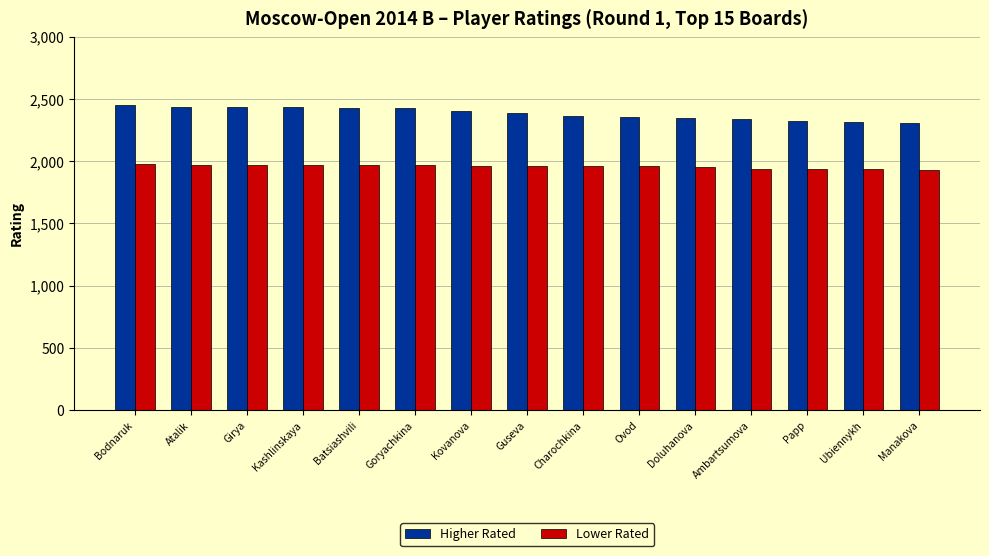

How many groups of bars are there?

15